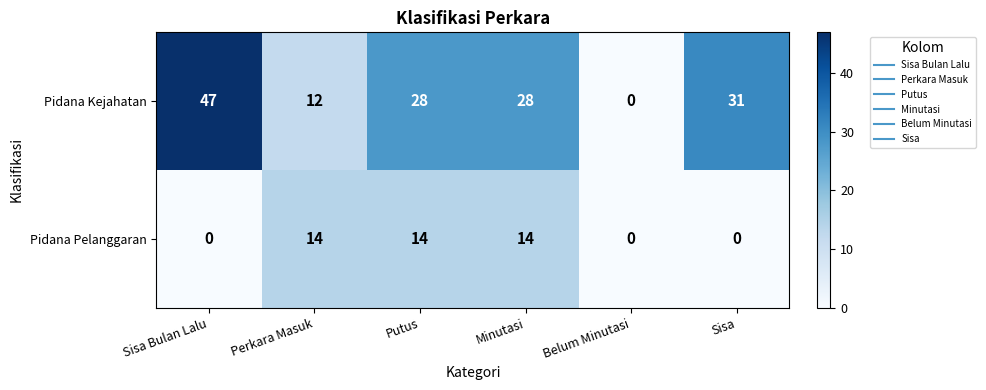

Which series has the largest total across all categories?

Pidana Kejahatan